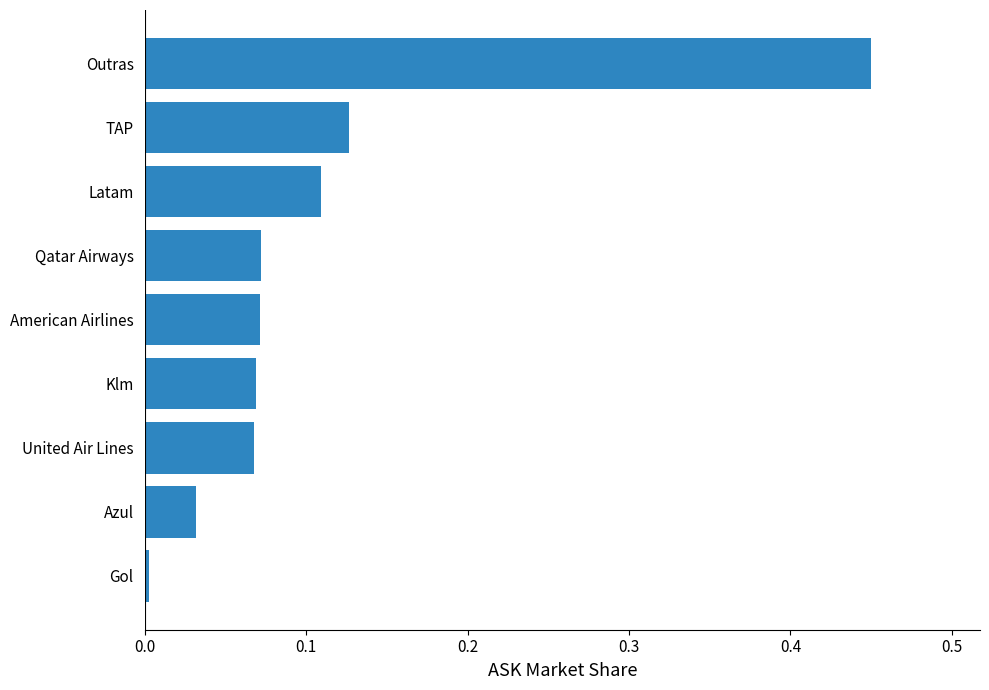

Which has a higher value, Outras or Qatar Airways?

Outras